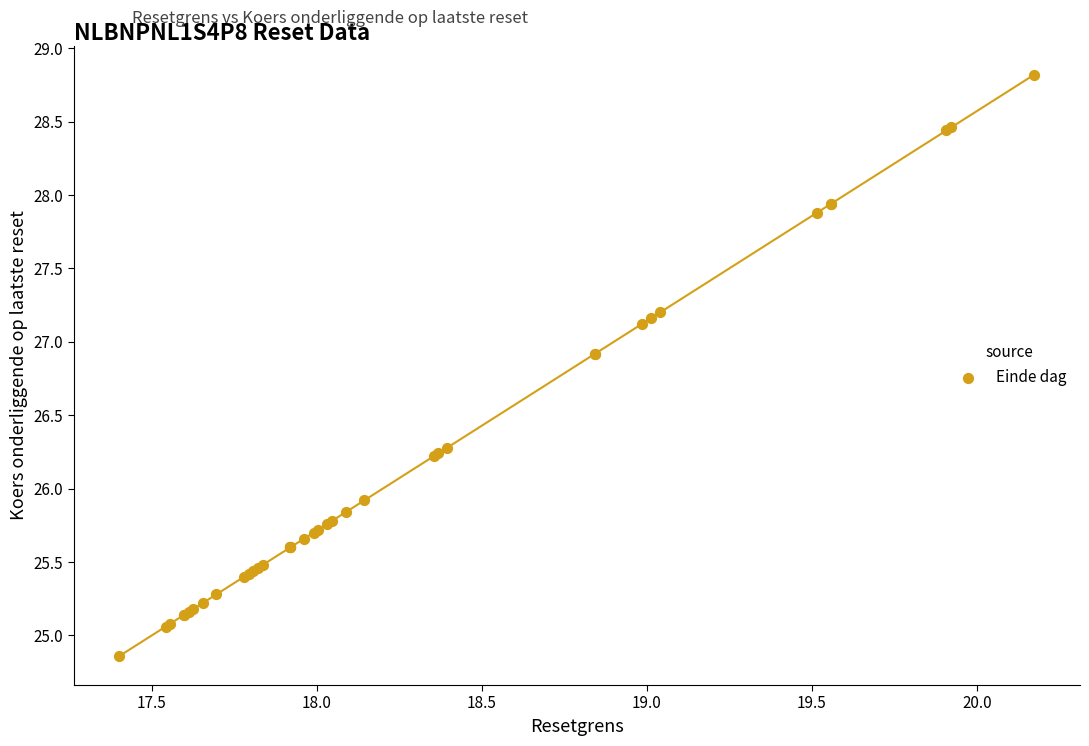

What Y value in the scatter plot is closest to 26?

25.9